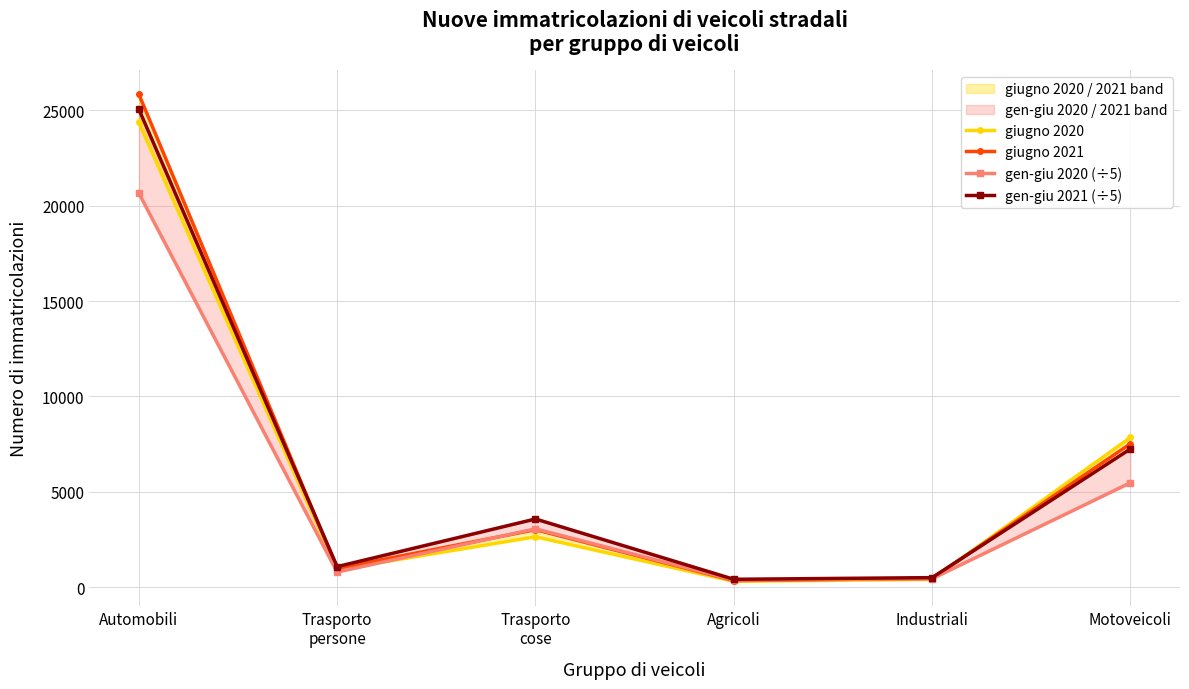

What position from the left is Trasporto
persone?

2